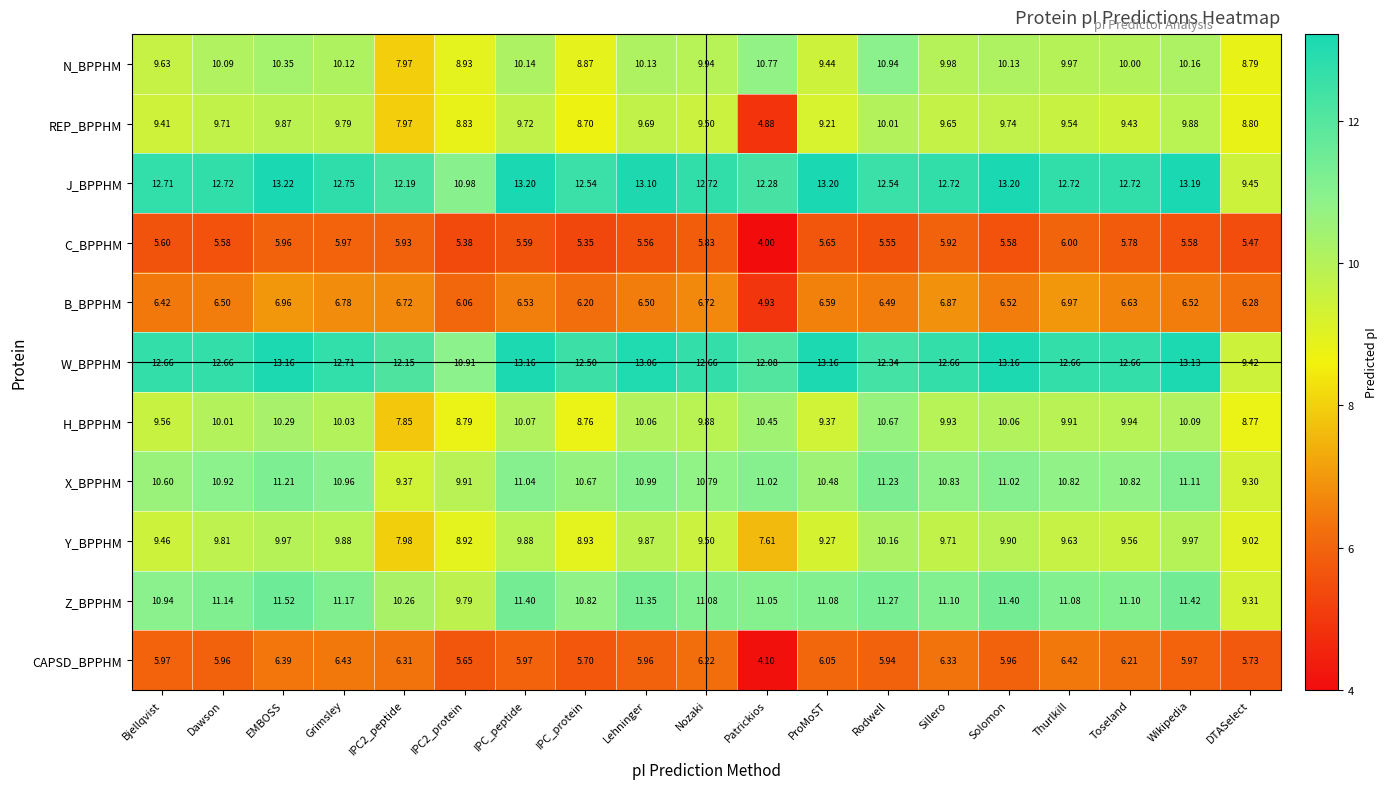

Which label corresponds to the smallest value in the chart?

Patrickios